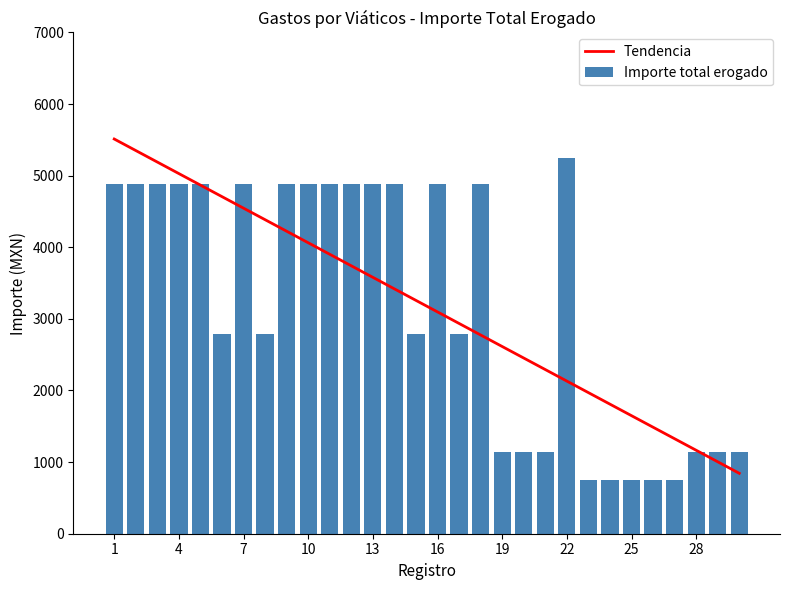

What is the highest value of the Tendencia series?

5511.7